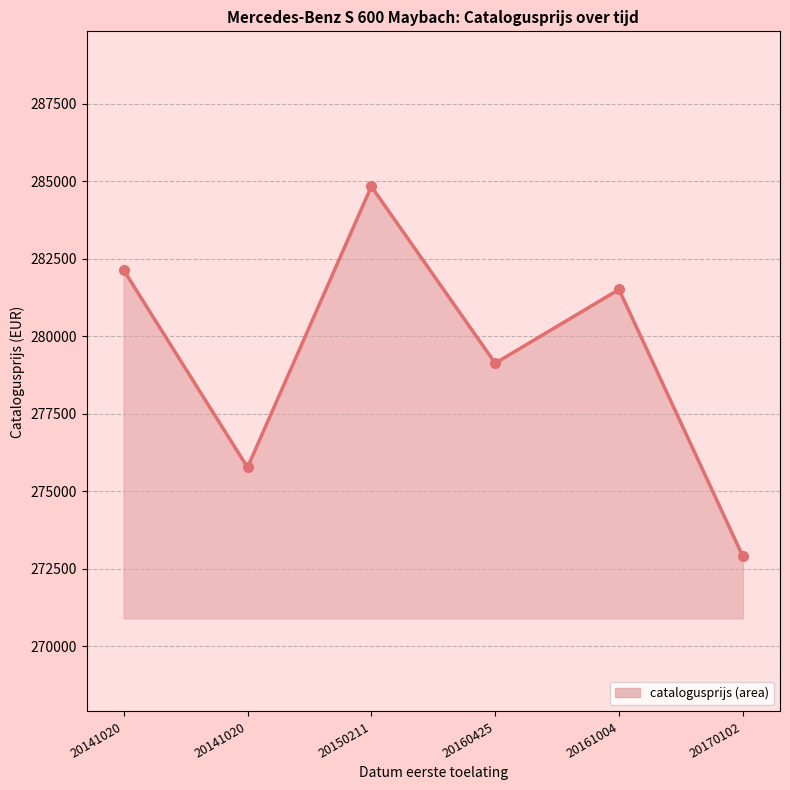

Reading left to right, extract all data points from this chart.

282133	275774	284829	279131	281507	272904